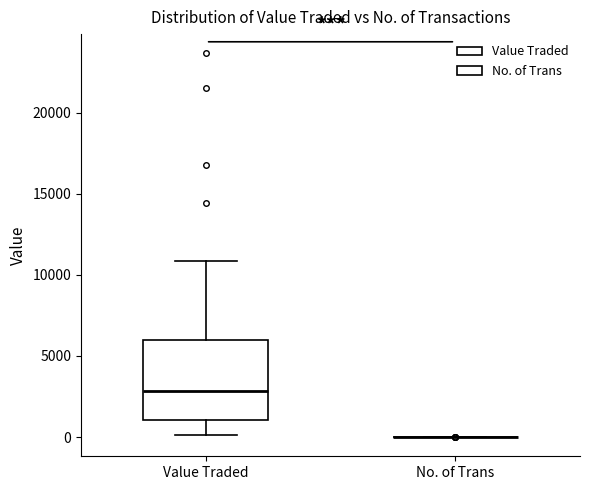

Reading left to right, read every box against the y-axis: the position of its median line, the range the box covers, and the ends of its whiskers. The values are not printed on the chart, so give them approximately, as read against the axis.

Value Traded: median 3000, box 1000 to 6000, whiskers 0 to 11000
No. of Trans: box collapsed to a line at 0, whiskers 0 to 0